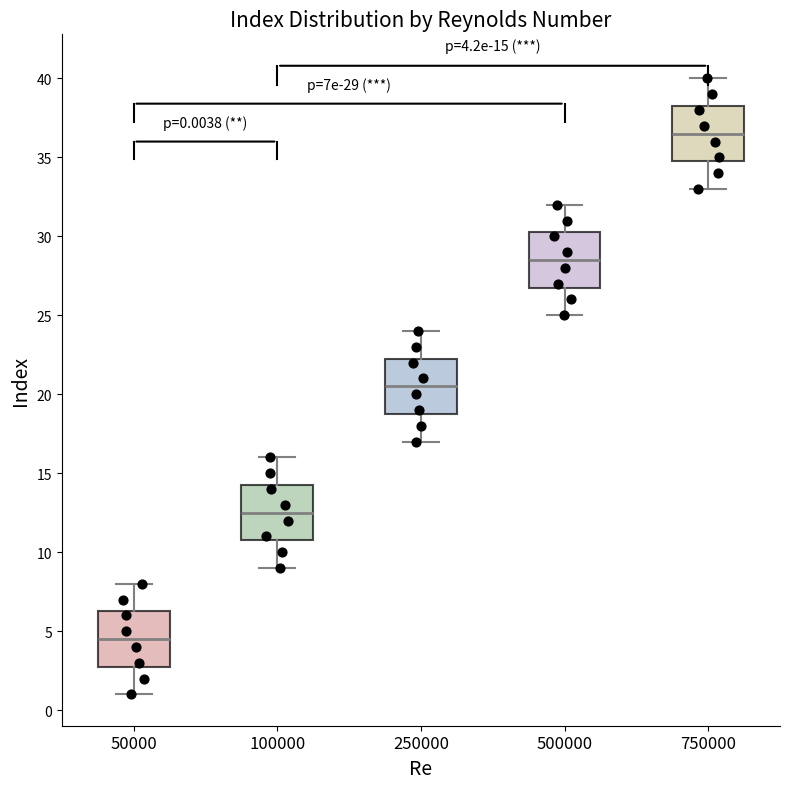

Which box's median line is the lowest?

50000